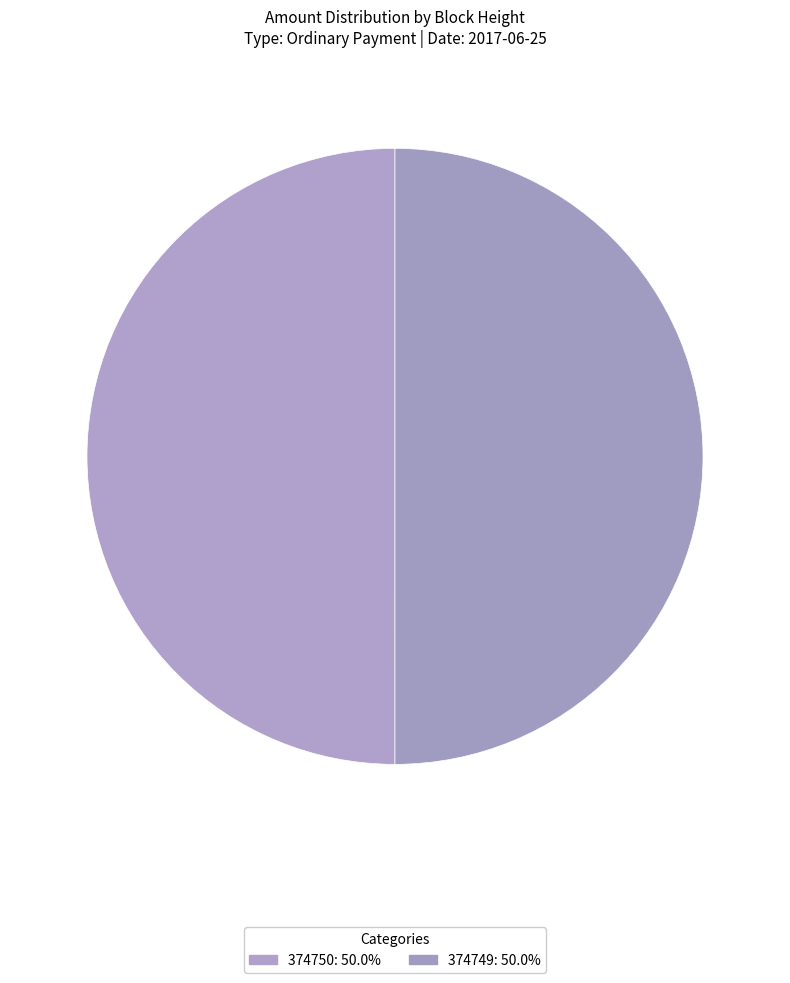

What percentage is the 374750 slice, to the nearest percent?

50%